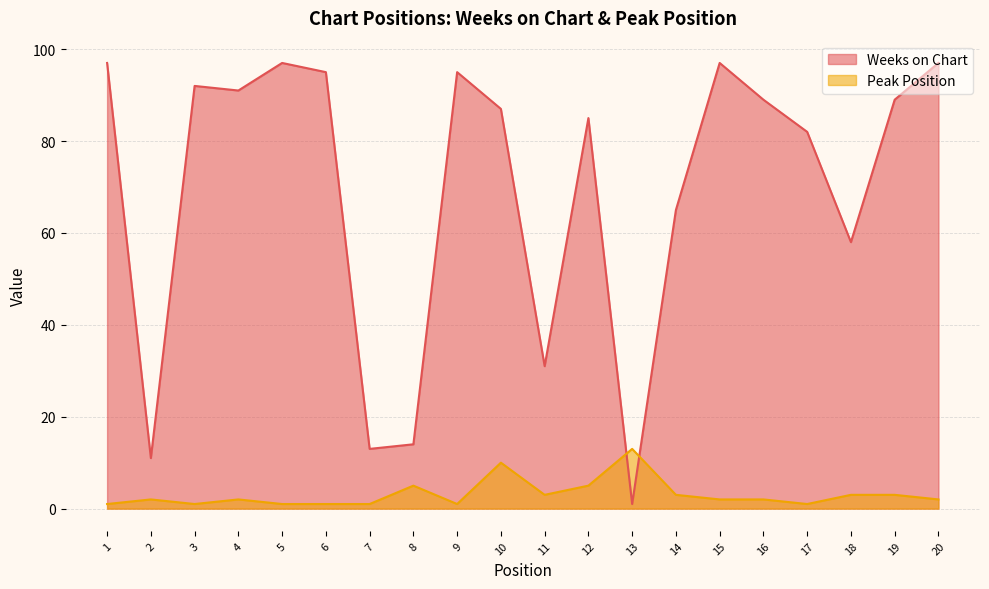

At which label does Weeks on Chart first exceed 89?

1